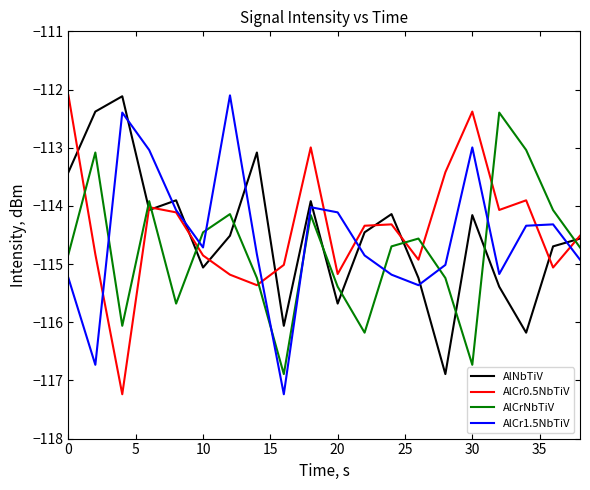

How many times do AlCr0.5NbTiV and AlCrNbTiV cross each other?

8